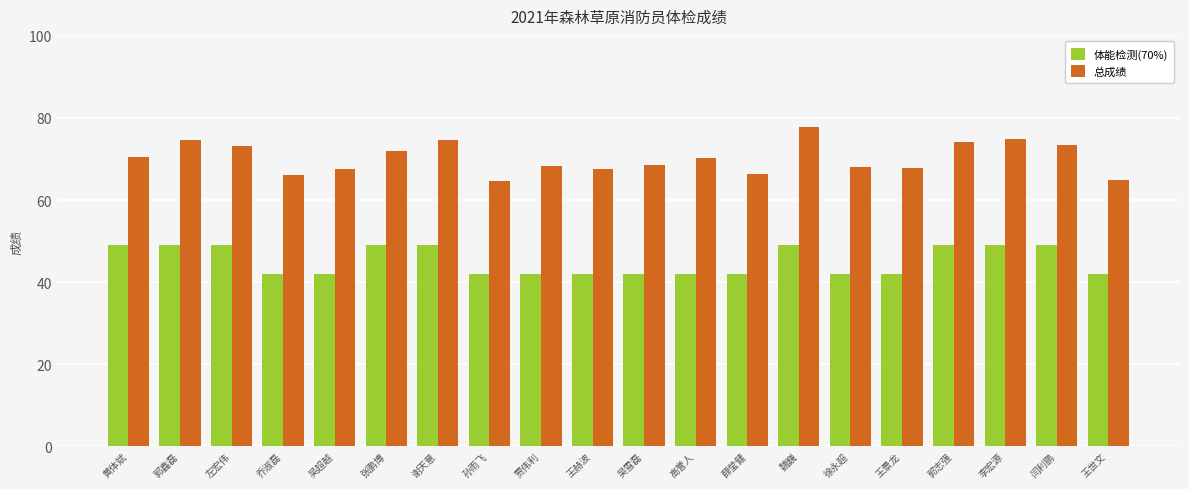

List the series in order of their overall mean, lowest first.

体能检测(70%), 总成绩